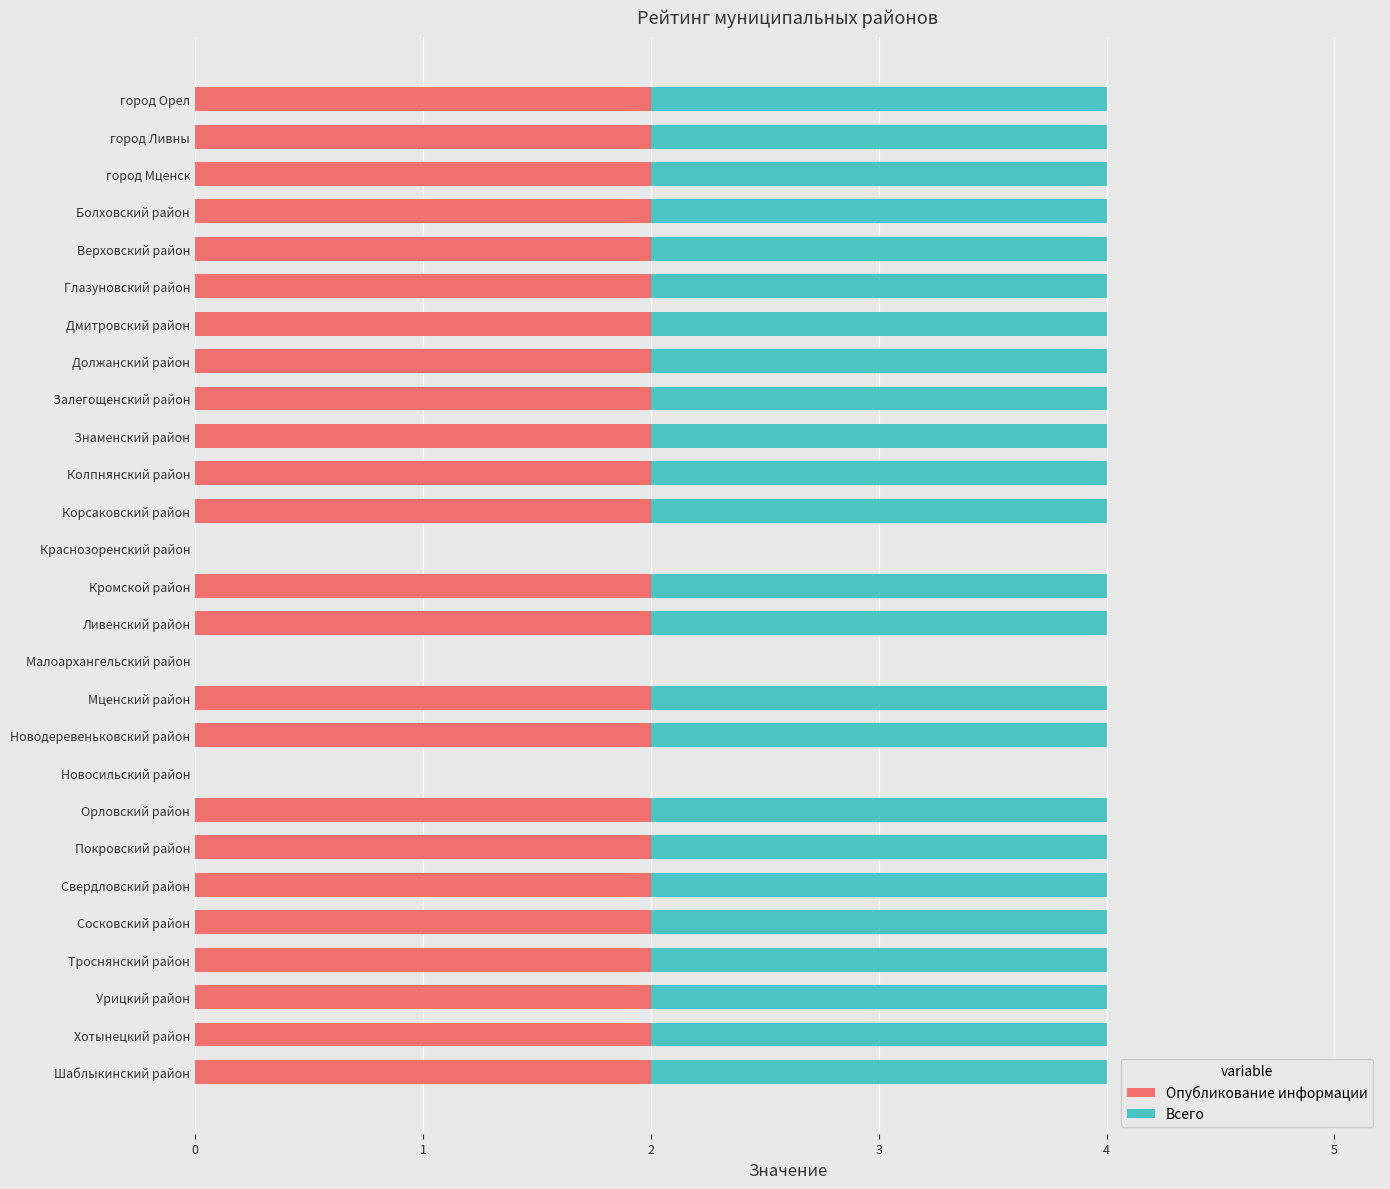

The Опубликование информации series shows 2 at Кромской район. True or false?

True